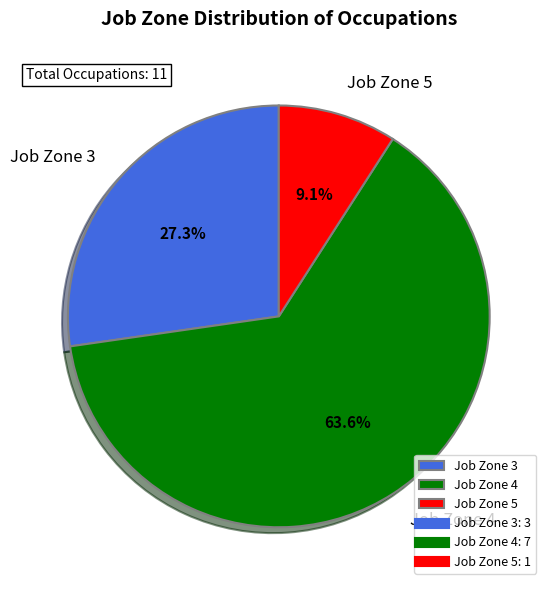

How much of the chart is everything except Job Zone 3?

72.7%